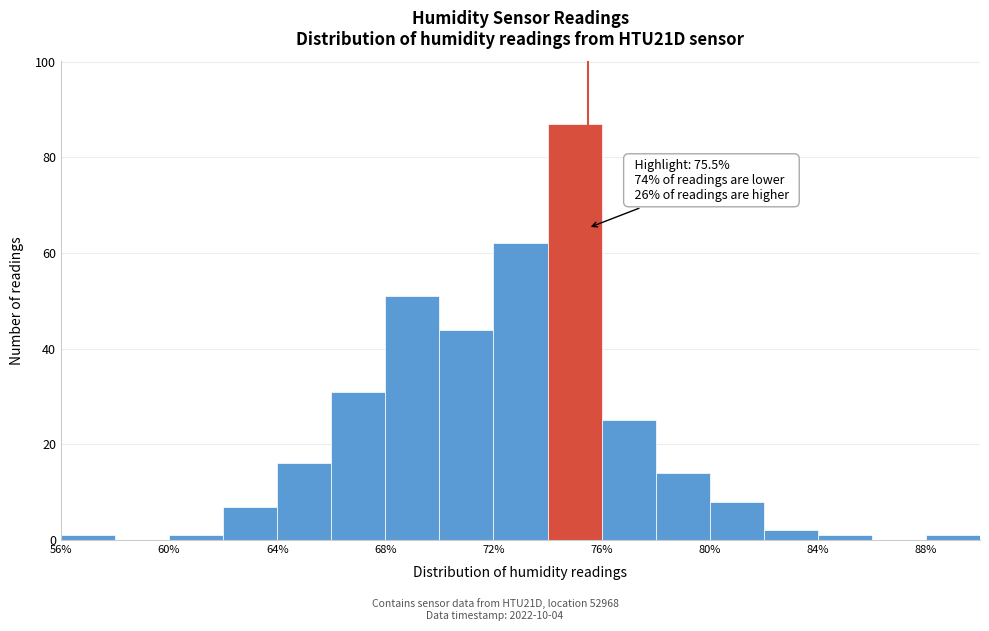

Which range on the x-axis has the tallest bar?

74 to 76